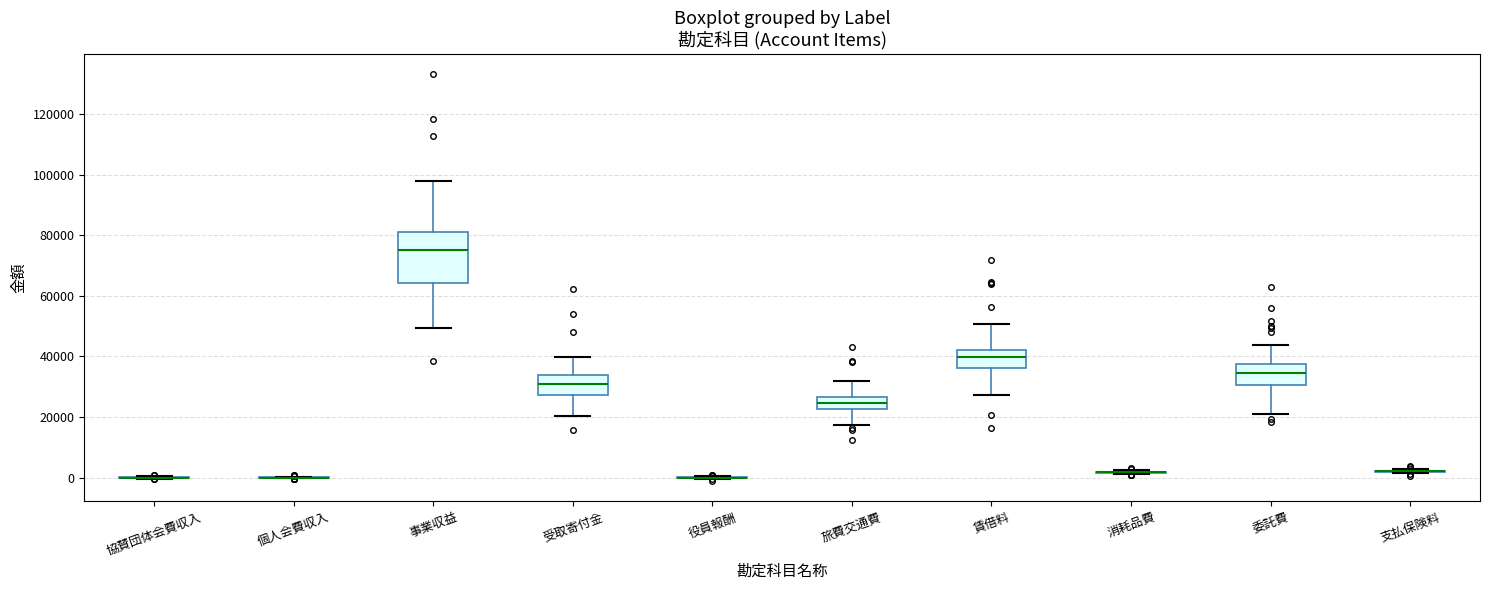

Comparing the boxes themselves (not the whiskers), which one is the tallest?

事業収益